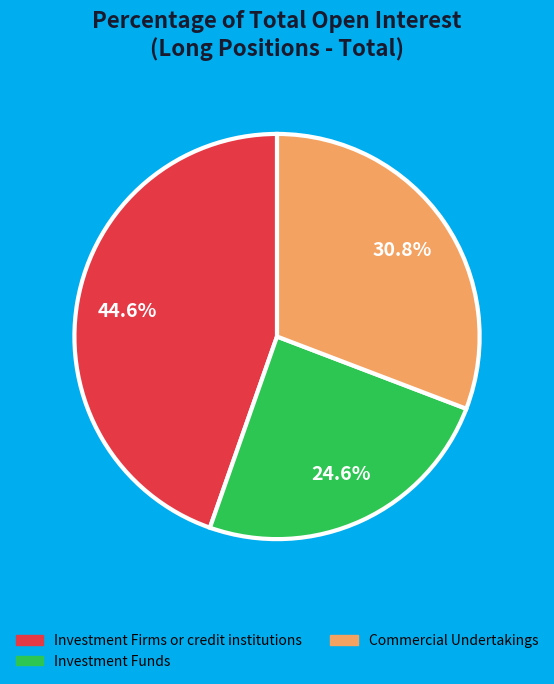

Does any single category account for the majority?

No